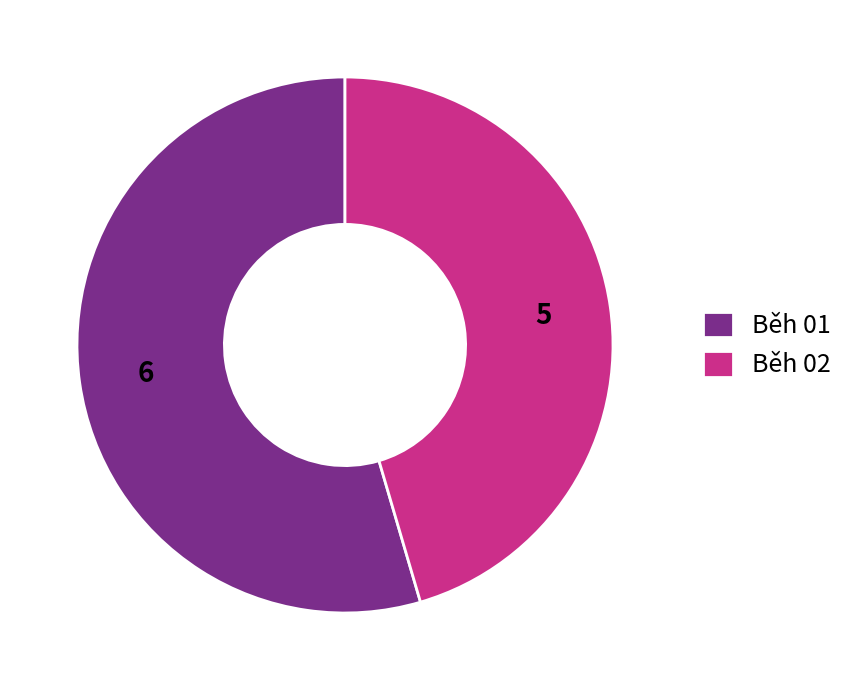

Combined, do Běh 02 and Běh 01 account for over 50%?

Yes